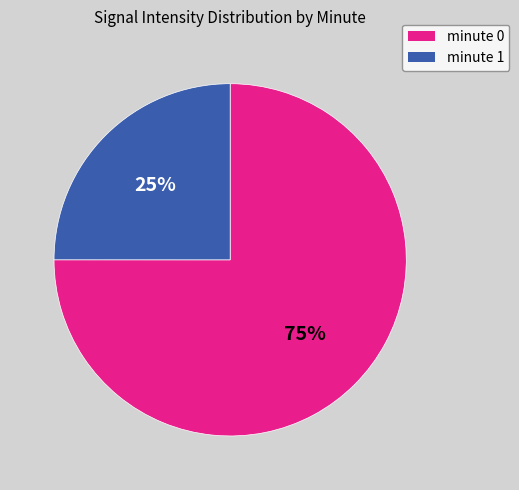

Does any single category account for the majority?

Yes